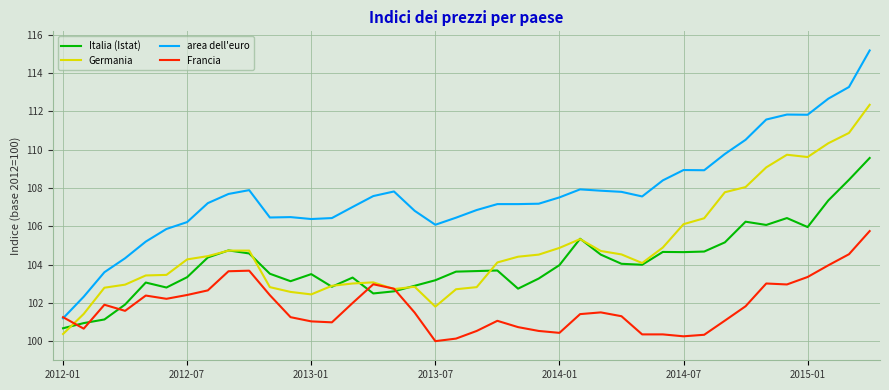

What is the difference between the maximum and second lowest values in the area dell'euro series?

12.9